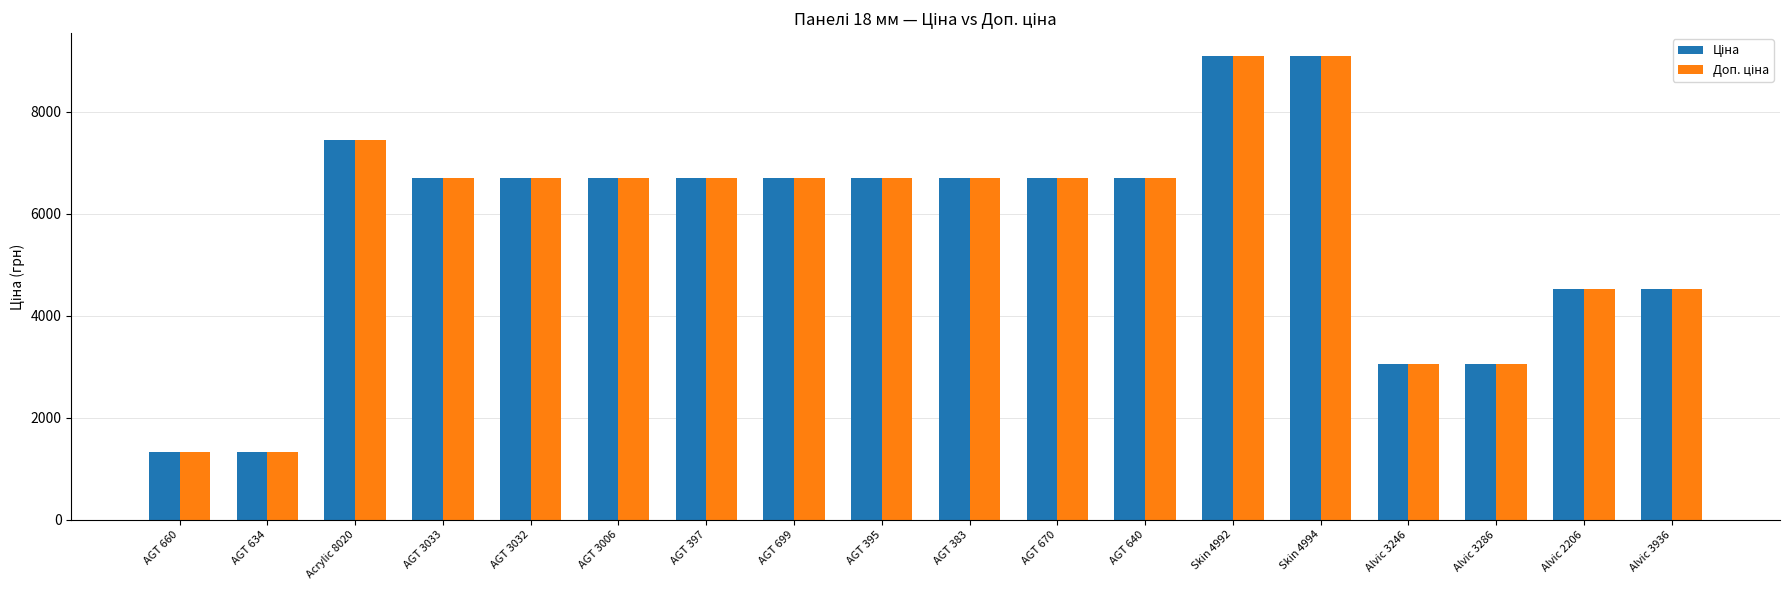

What is the total value across all series at Skin 4992?

18184.0